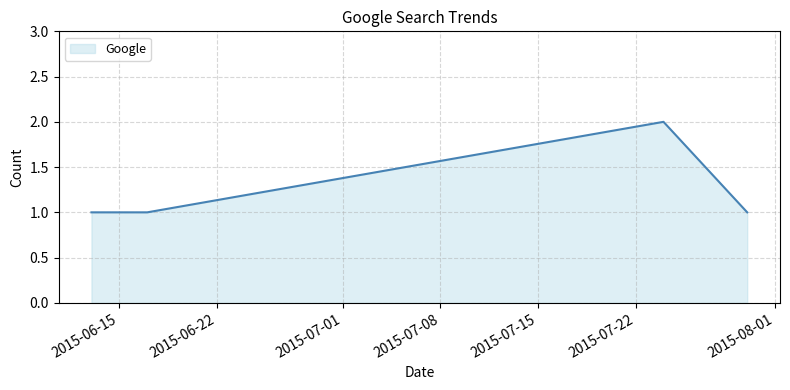

What is the sum of all values?

6